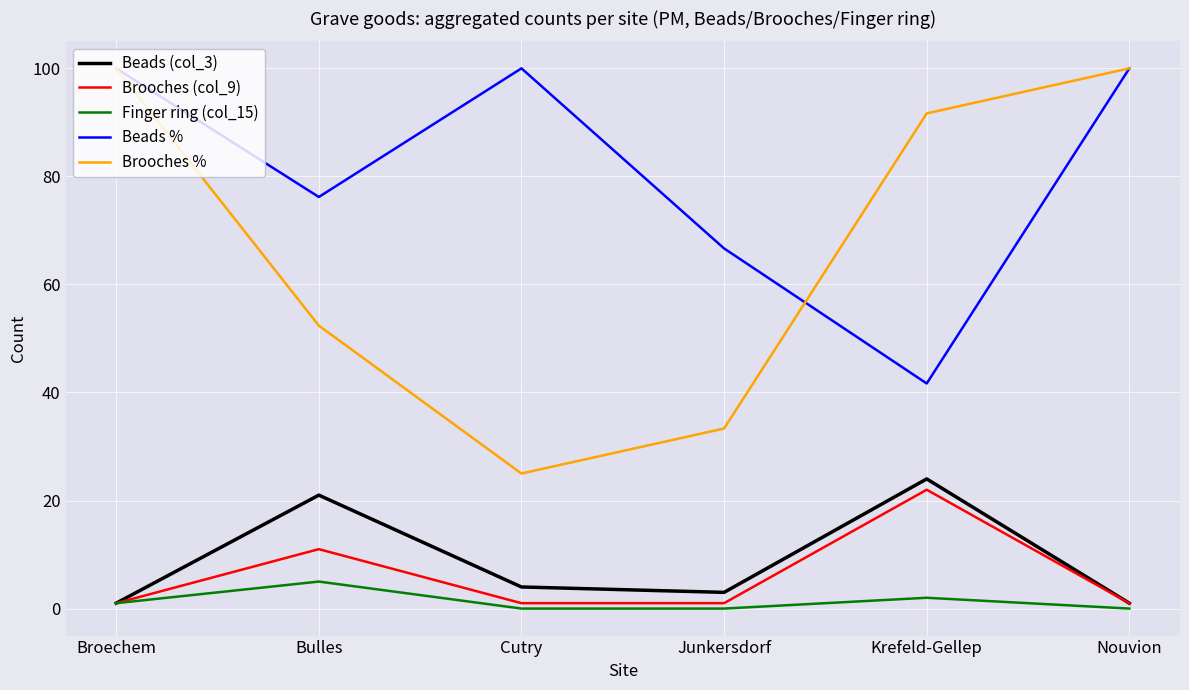

What is the sum of all Finger ring (col_15) values?

8.0